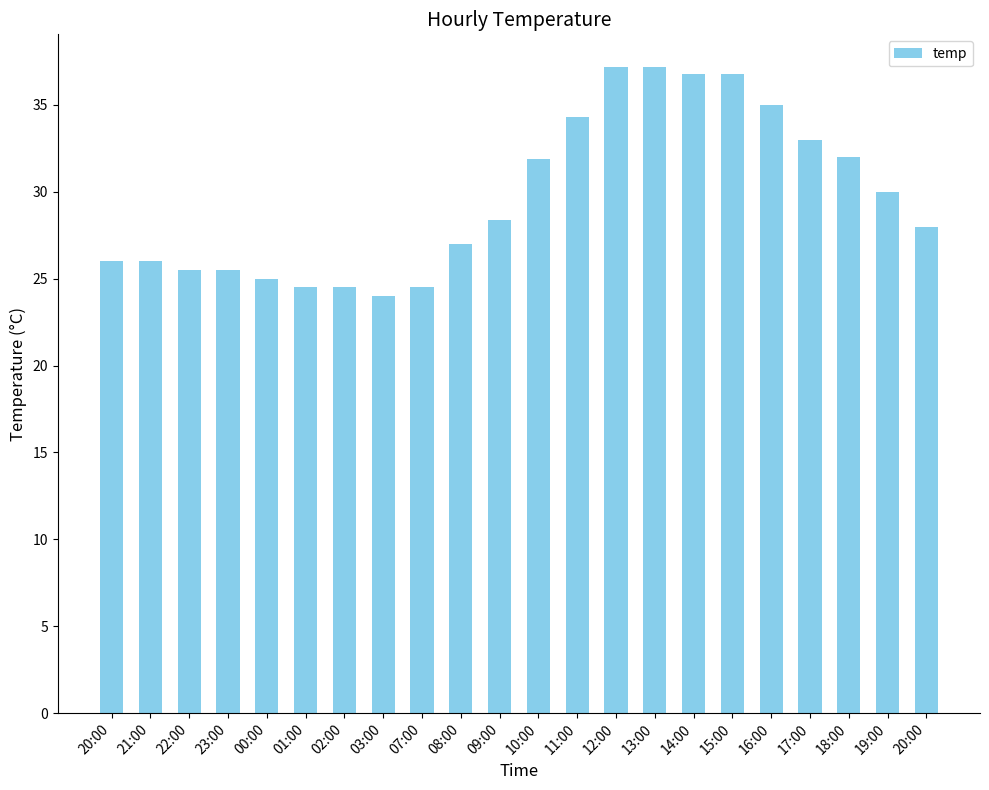

Where is the data nearest to the value 30?

19:00